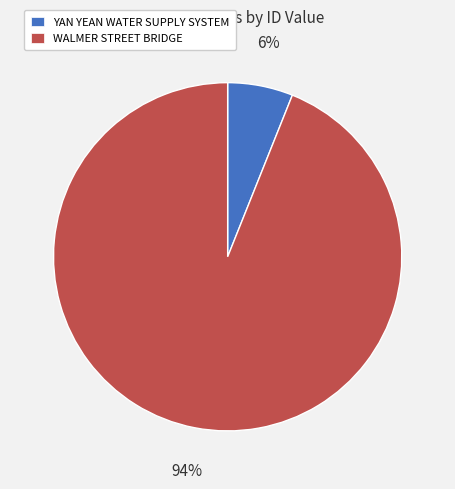

To the nearest percent, what is the difference between the largest and smallest slice percentages?

88%